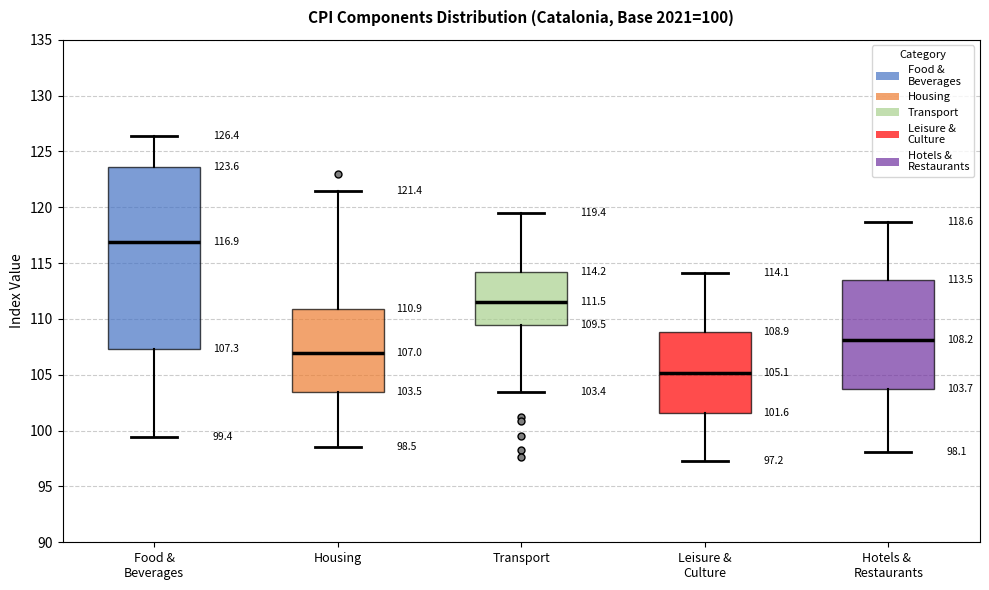

Which box is the tallest, from its lower edge to its upper edge?

Food & Beverages